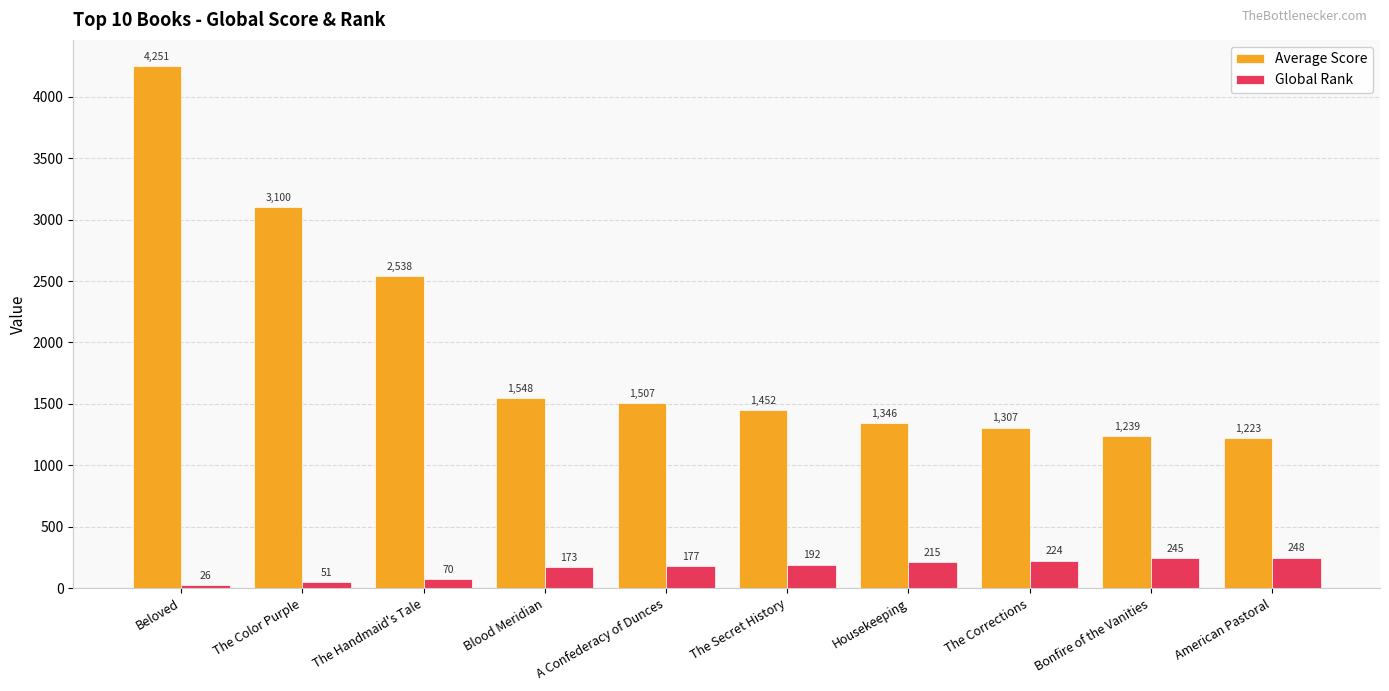

What is the sum of the Average Score values at Bonfire of the Vanities and A Confederacy of Dunces?

2746